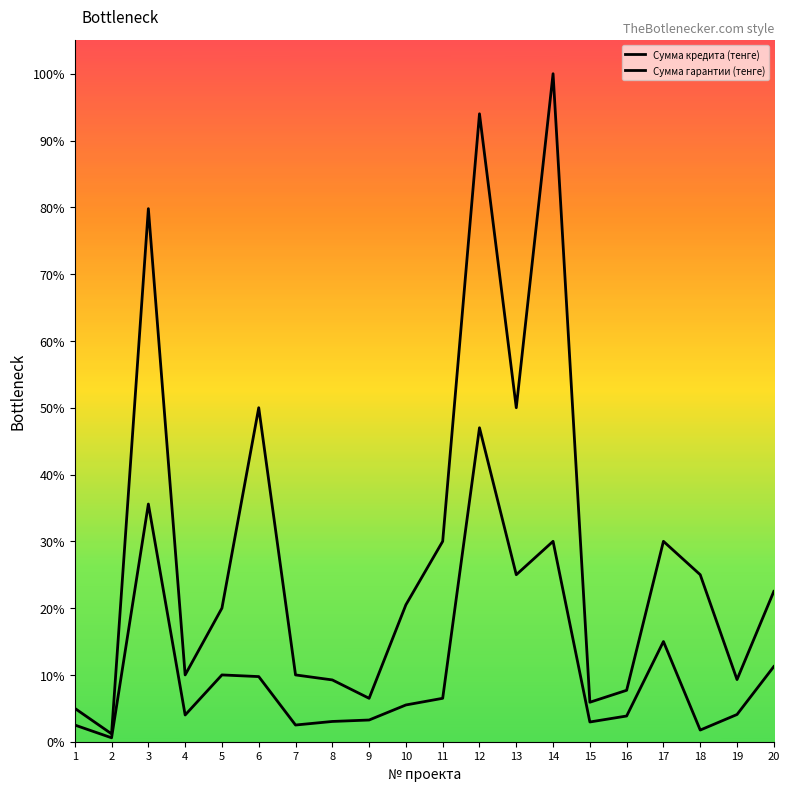

Reading left to right, extract all data points from this chart.

Сумма кредита (тенге): 1=0.1	2=0.0	3=0.8	4=0.1	5=0.2	6=0.5	7=0.1	8=0.1	9=0.1	10=0.2	11=0.3	12=0.9	13=0.5	14=1.0	15=0.1	16=0.1	17=0.3	18=0.2	19=0.1	20=0.2
Сумма гарантии (тенге): 1=0.0	2=0.0	3=0.4	4=0.0	5=0.1	6=0.1	7=0.0	8=0.0	9=0.0	10=0.1	11=0.1	12=0.5	13=0.2	14=0.3	15=0.0	16=0.0	17=0.1	18=0.0	19=0.0	20=0.1